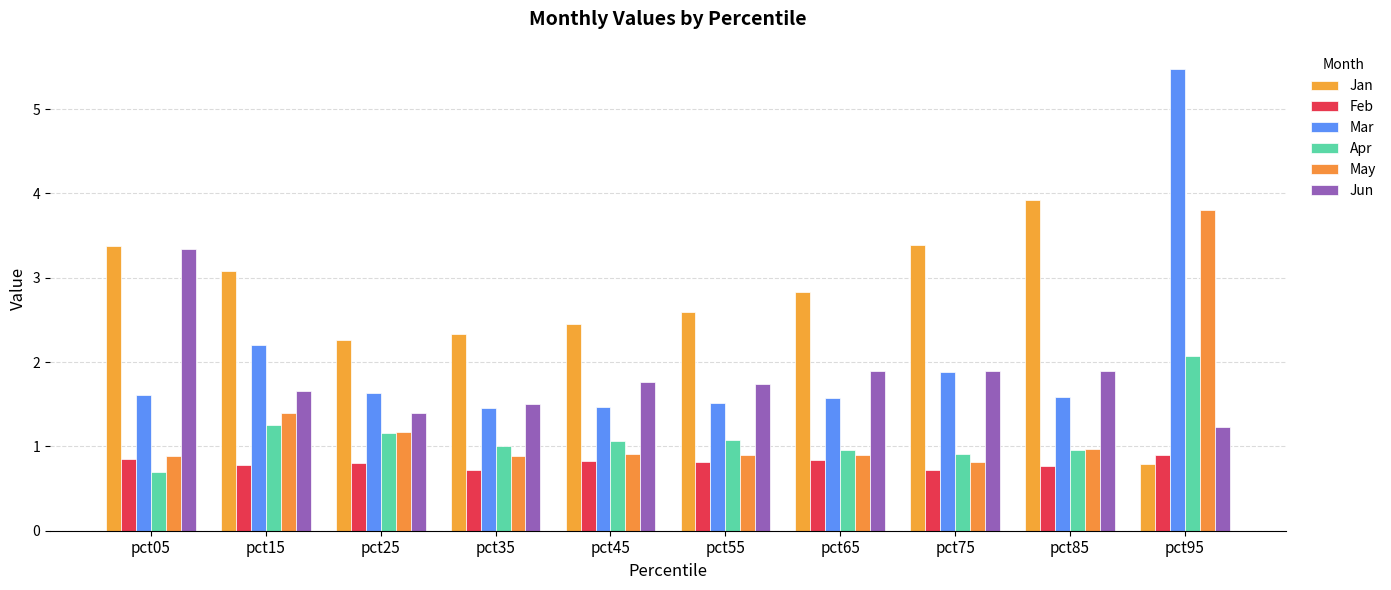

Rank the categories by Feb value from highest to lowest.

pct95, pct05, pct65, pct45, pct55, pct25, pct15, pct85, pct35, pct75